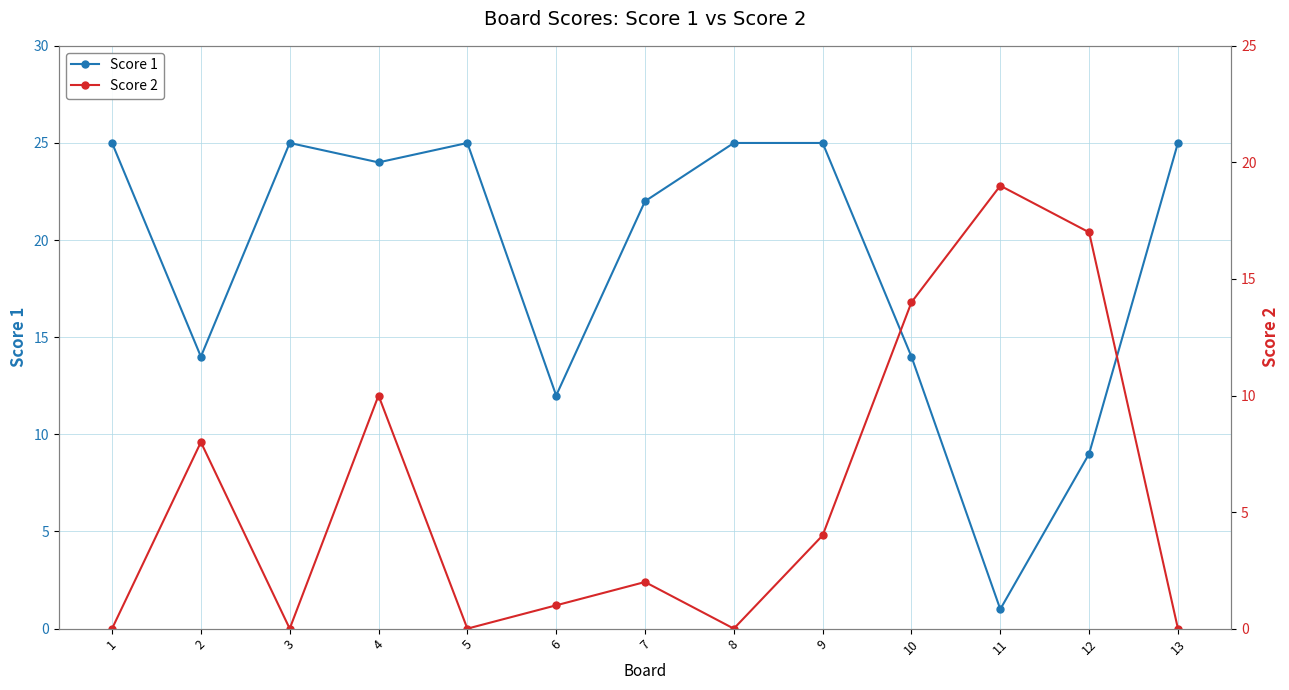

Which series has the largest total across all categories?

Score 1